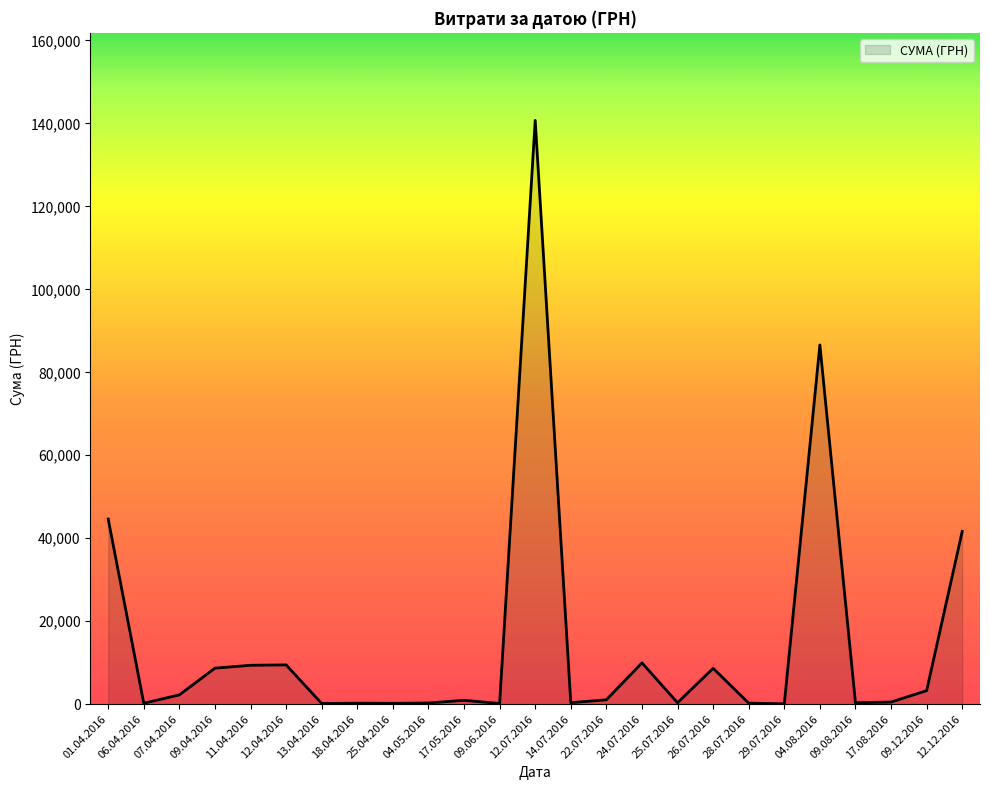

At which category does the chart reach its peak across all series?

12.07.2016